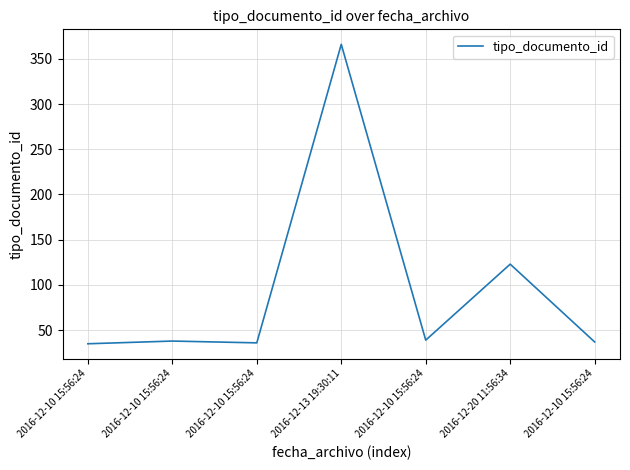

How many distinct data groups are displayed?

1